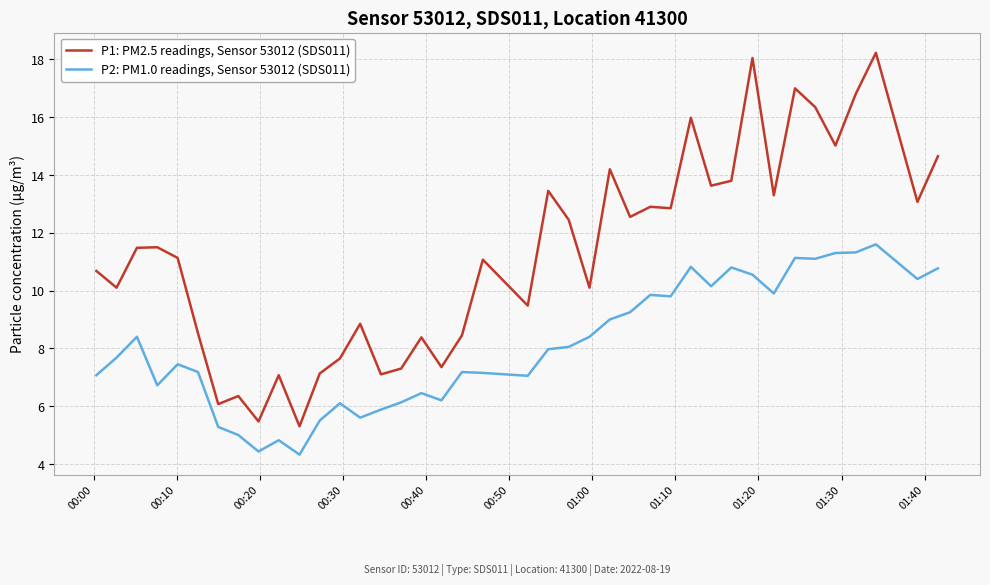

Rank the series by their maximum value, from lowest to highest.

P2: PM1.0 readings, Sensor 53012 (SDS011), P1: PM2.5 readings, Sensor 53012 (SDS011)